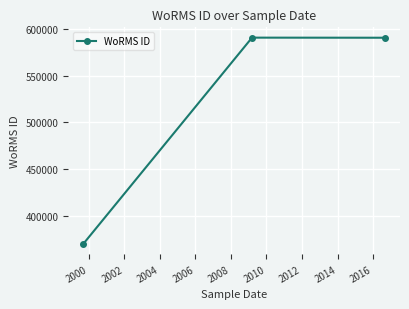

How many distinct data groups are displayed?

1